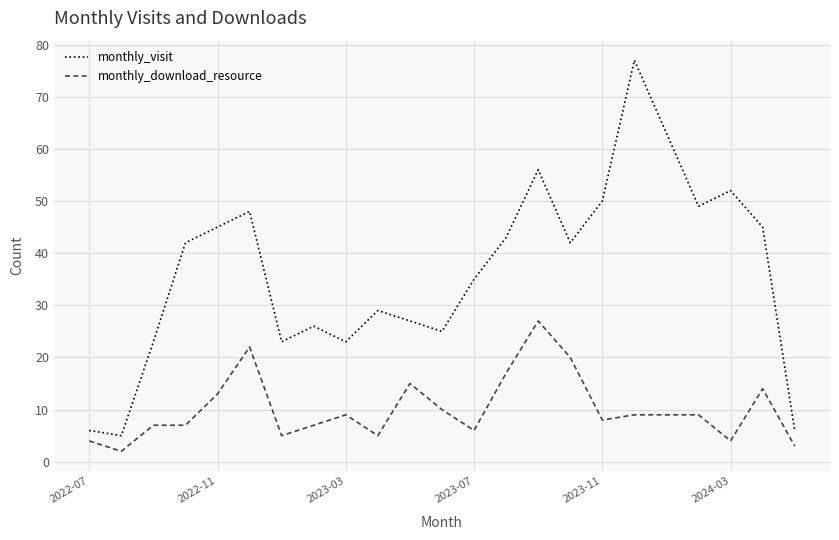

Which series has the largest range (max minus min)?

monthly_visit